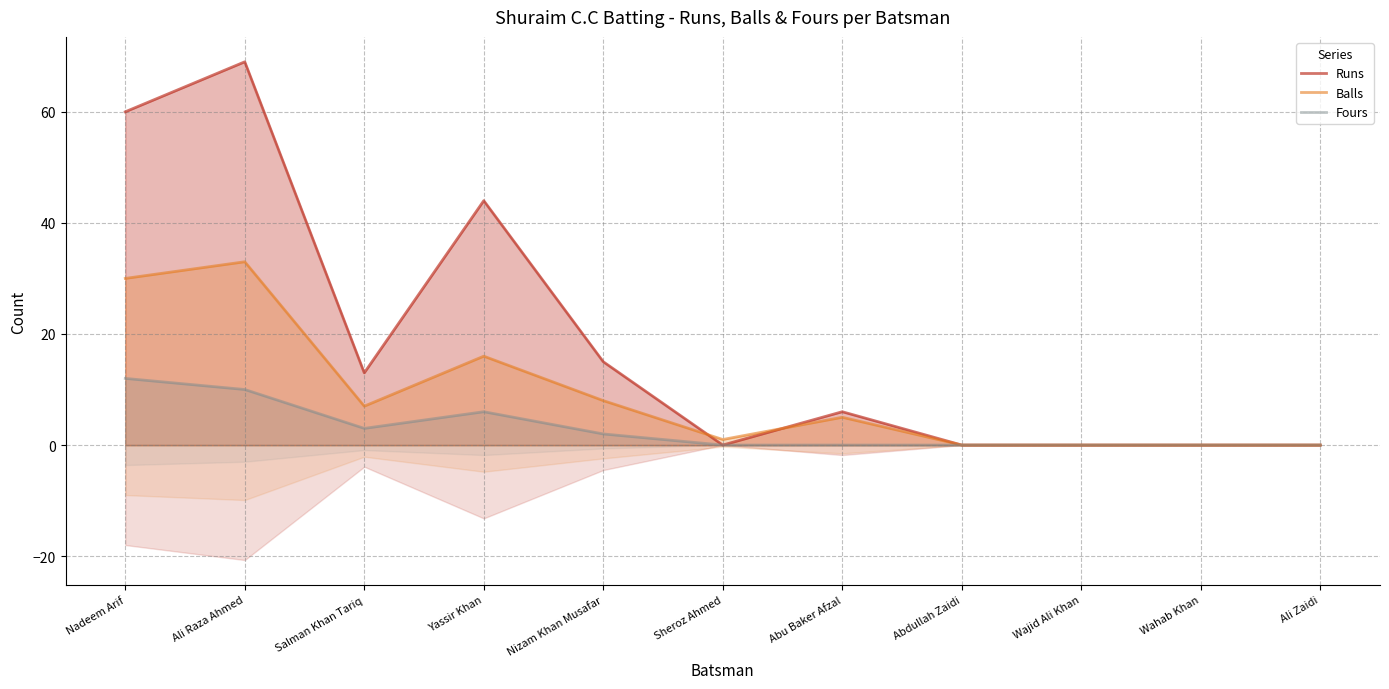

What is the difference between the Runs values at Wajid Ali Khan and Abu Baker Afzal?

6